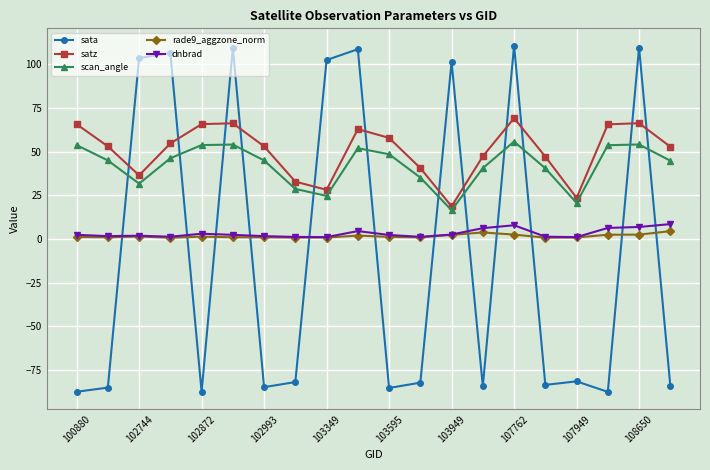

True or false: scan_angle has more than 0 points higher than both neighbors.

True